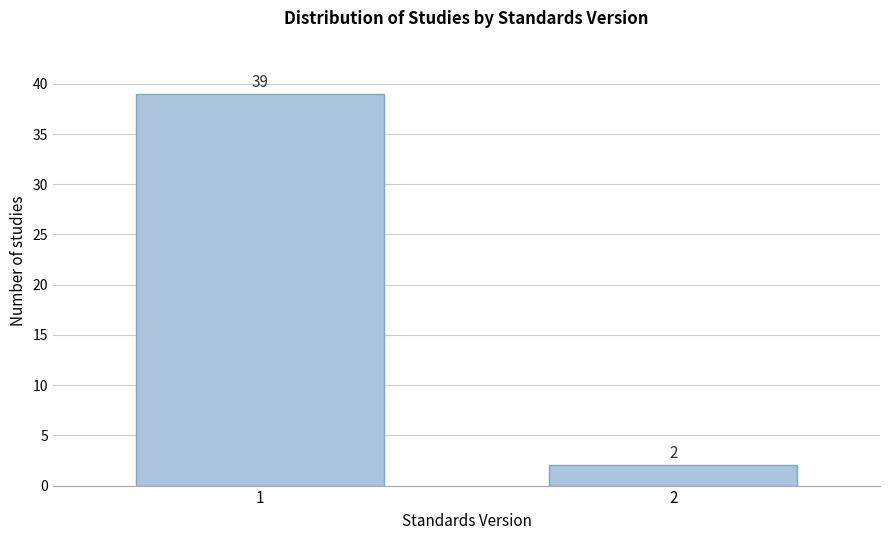

Reading right to left, transcribe all the data shown in this chart.

2=2	1=39